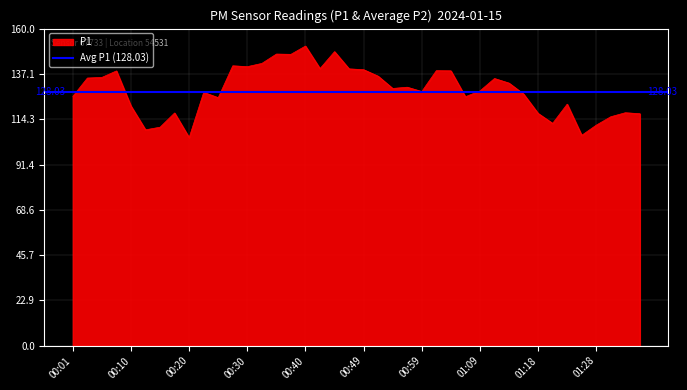

How many lines are shown in the chart?

1